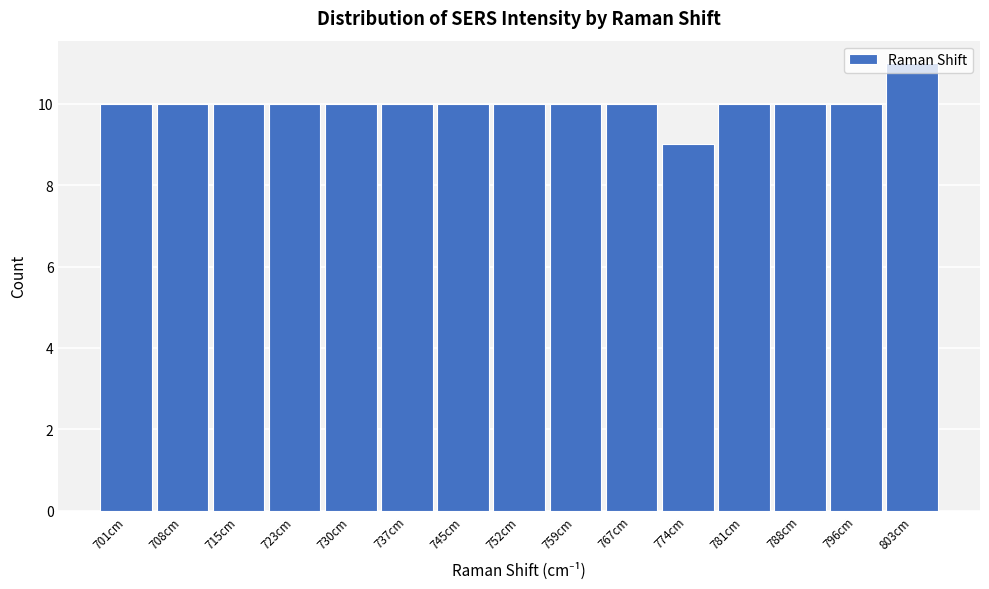

What is the ratio of the value at 730cm to the value at 745cm?

1.0